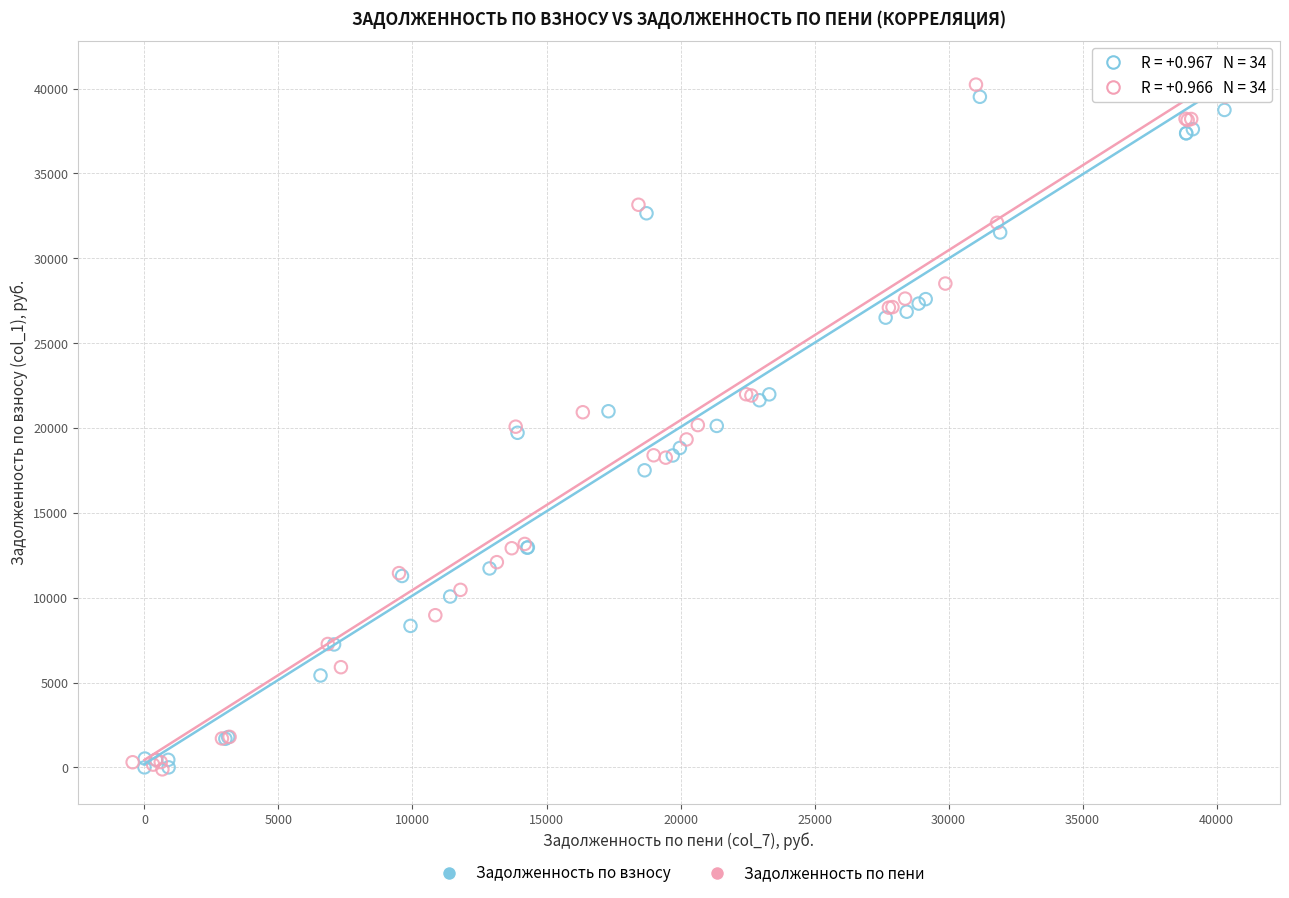

What are all the series names shown in the legend?

Задолженность по взносу, Задолженность по пени